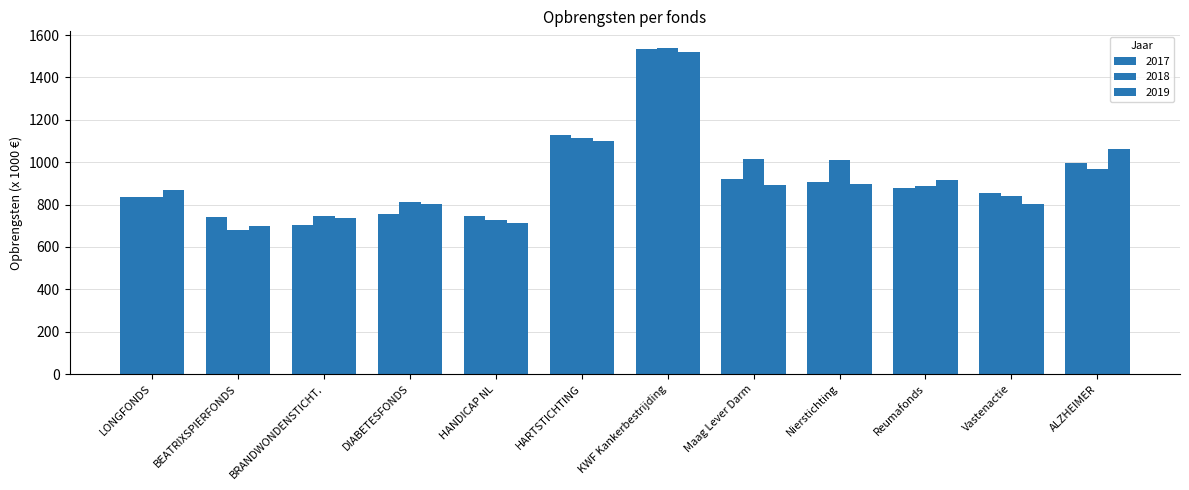

Between HARTSTICHTING and HANDICAP NL, which is larger?

HARTSTICHTING